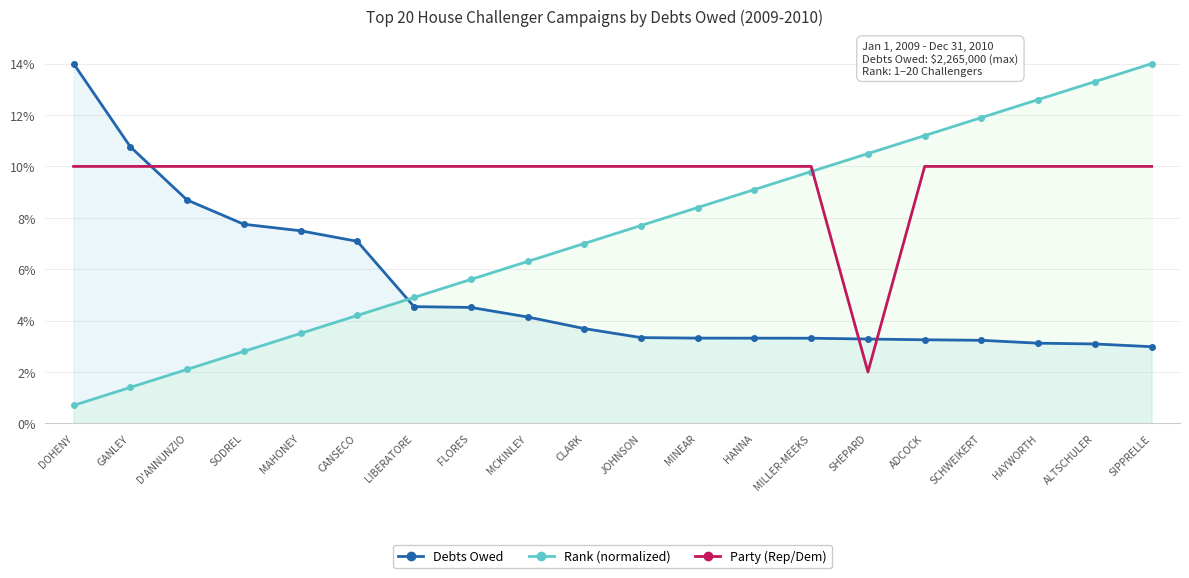

Reading right to left, transcribe all the data shown in this chart.

Debts Owed: SIPPRELLE=3.0	ALTSCHULER=3.1	HAYWORTH=3.1	SCHWEIKERT=3.2	ADCOCK=3.3	SHEPARD=3.3	MILLER-MEEKS=3.3	HANNA=3.3	MINEAR=3.3	JOHNSON=3.3	CLARK=3.7	MCKINLEY=4.1	FLORES=4.5	LIBERATORE=4.5	CANSECO=7.1	MAHONEY=7.5	SODREL=7.7	D'ANNUNZIO=8.7	GANLEY=10.8	DOHENY=14.0
Rank (normalized): SIPPRELLE=14.0	ALTSCHULER=13.3	HAYWORTH=12.6	SCHWEIKERT=11.9	ADCOCK=11.2	SHEPARD=10.5	MILLER-MEEKS=9.8	HANNA=9.1	MINEAR=8.4	JOHNSON=7.7	CLARK=7.0	MCKINLEY=6.3	FLORES=5.6	LIBERATORE=4.9	CANSECO=4.2	MAHONEY=3.5	SODREL=2.8	D'ANNUNZIO=2.1	GANLEY=1.4	DOHENY=0.7
Party (Rep=high, Dem=low): SIPPRELLE=10.0	ALTSCHULER=10.0	HAYWORTH=10.0	SCHWEIKERT=10.0	ADCOCK=10.0	SHEPARD=2.0	MILLER-MEEKS=10.0	HANNA=10.0	MINEAR=10.0	JOHNSON=10.0	CLARK=10.0	MCKINLEY=10.0	FLORES=10.0	LIBERATORE=10.0	CANSECO=10.0	MAHONEY=10.0	SODREL=10.0	D'ANNUNZIO=10.0	GANLEY=10.0	DOHENY=10.0